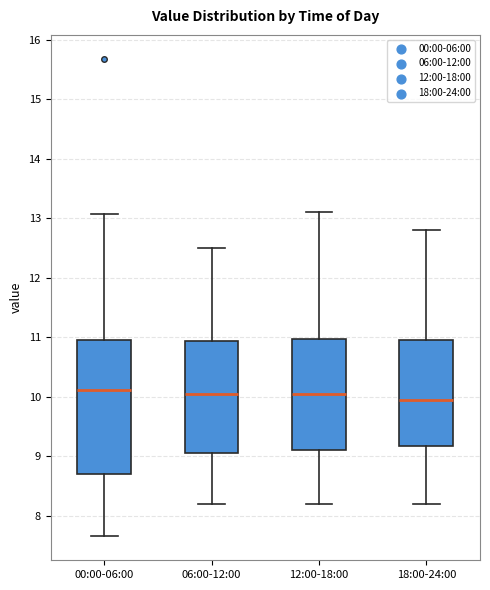

Reading left to right, transcribe this box plot: for each box, give where its median line is, the range the box spans, and where its two whiskers end, as read against the y-axis. The values are not printed on the chart, so give them approximately, as read against the axis.

00:00-06:00: median 10.1, box 8.7 to 11.0, whiskers 7.7 to 13.1
06:00-12:00: median 10.1, box 9.1 to 10.9, whiskers 8.2 to 12.5
12:00-18:00: median 10.1, box 9.1 to 11.0, whiskers 8.2 to 13.1
18:00-24:00: median 10.0, box 9.2 to 11.0, whiskers 8.2 to 12.8